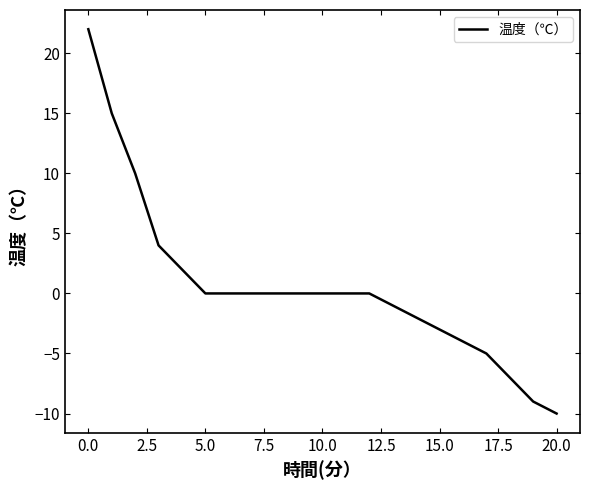

What is the difference between the maximum and minimum values?

32